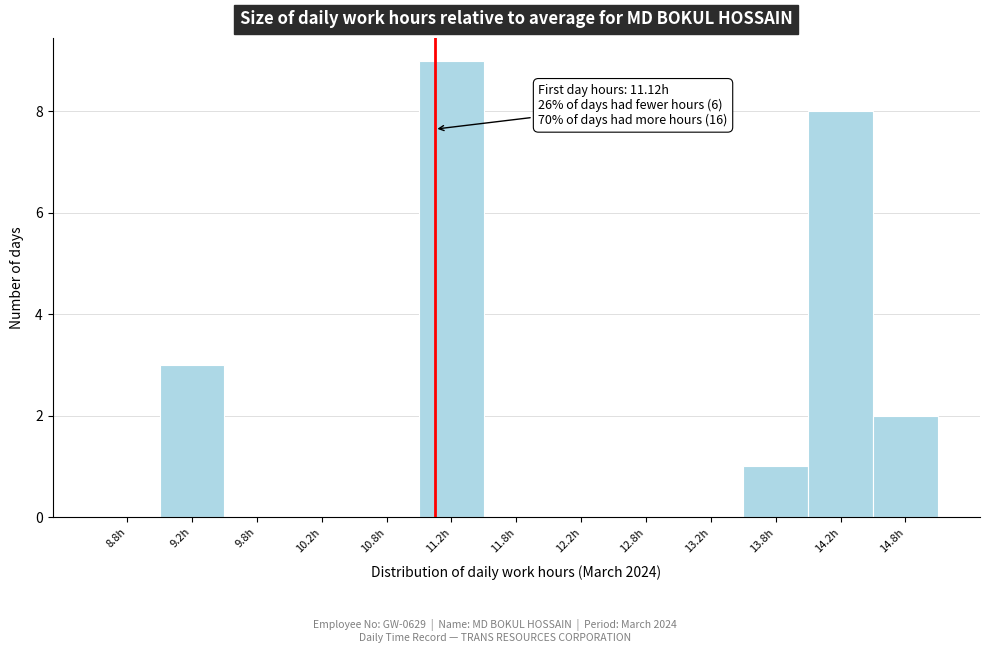

Over which range of the x-axis is the bar tallest?

11.0 to 11.5